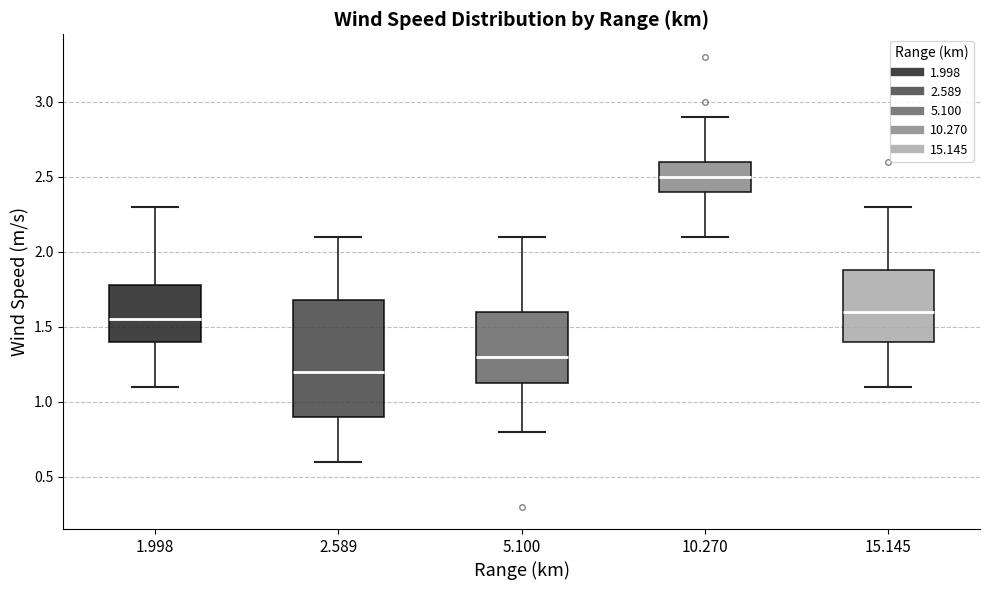

Reading left to right, transcribe this box plot: for each box, give where its median line is, the range the box spans, and where its two whiskers end, as read against the y-axis. The values are not printed on the chart, so give them approximately, as read against the axis.

1.998: median 1.55, box 1.40 to 1.80, whiskers 1.10 to 2.30
2.589: median 1.20, box 0.90 to 1.70, whiskers 0.60 to 2.10
5.100: median 1.30, box 1.15 to 1.60, whiskers 0.80 to 2.10
10.270: median 2.50, box 2.40 to 2.60, whiskers 2.10 to 2.90
15.145: median 1.60, box 1.40 to 1.90, whiskers 1.10 to 2.30